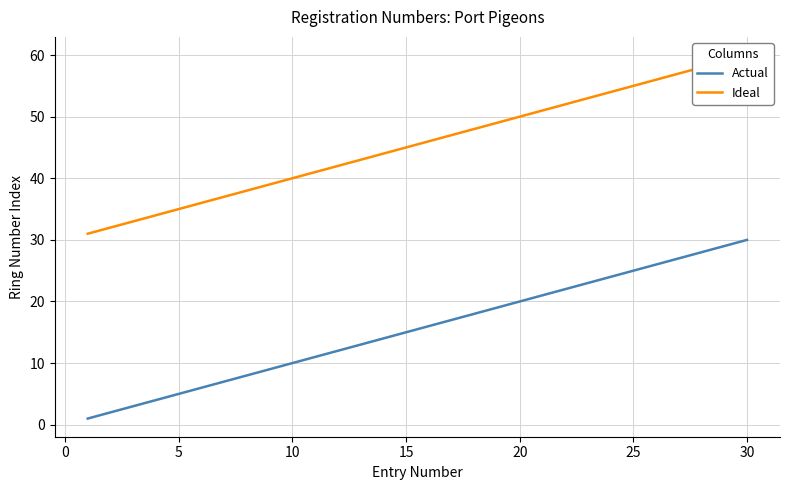

True or false: Actual has a value of 25 at 25.

True